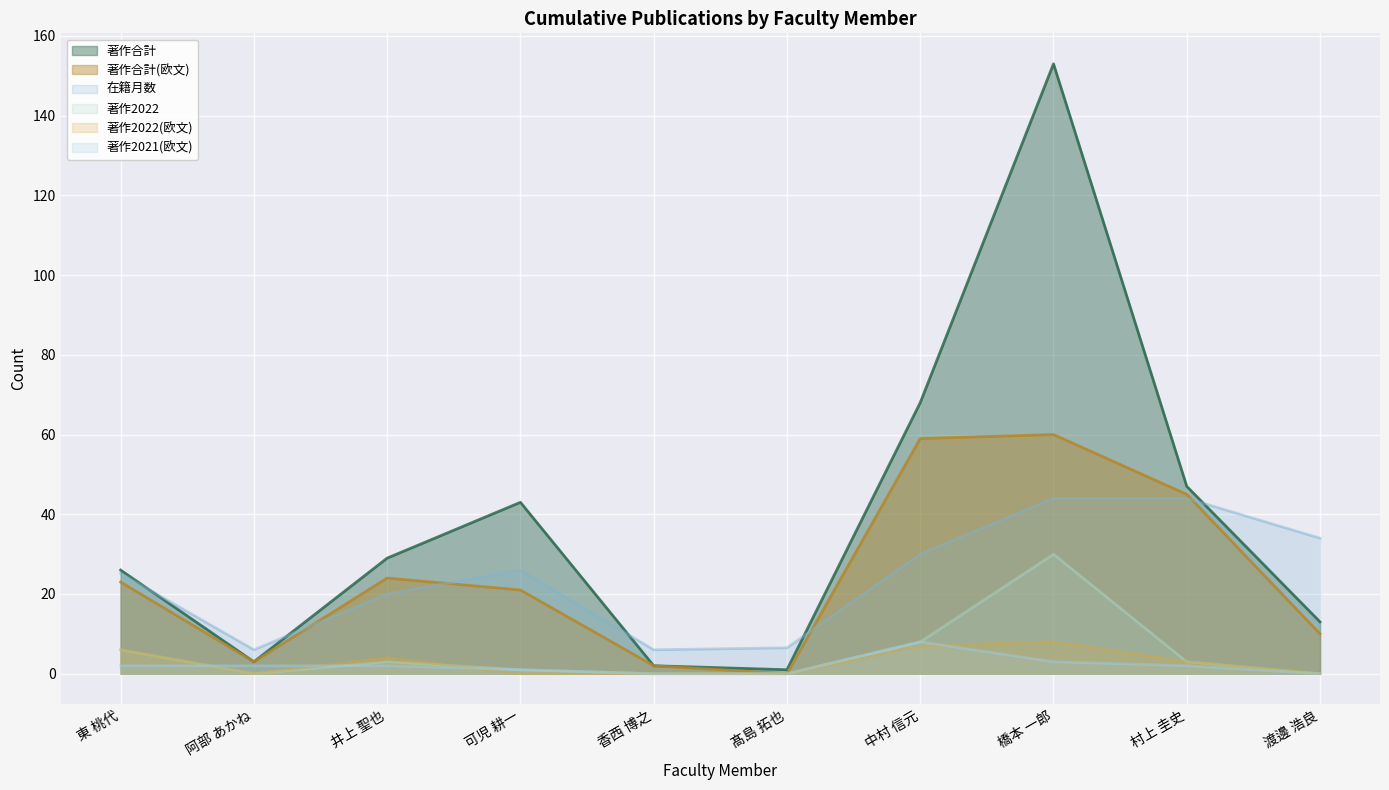

What is the spread (max minus min) of values at 橋本 一郎?

150.0